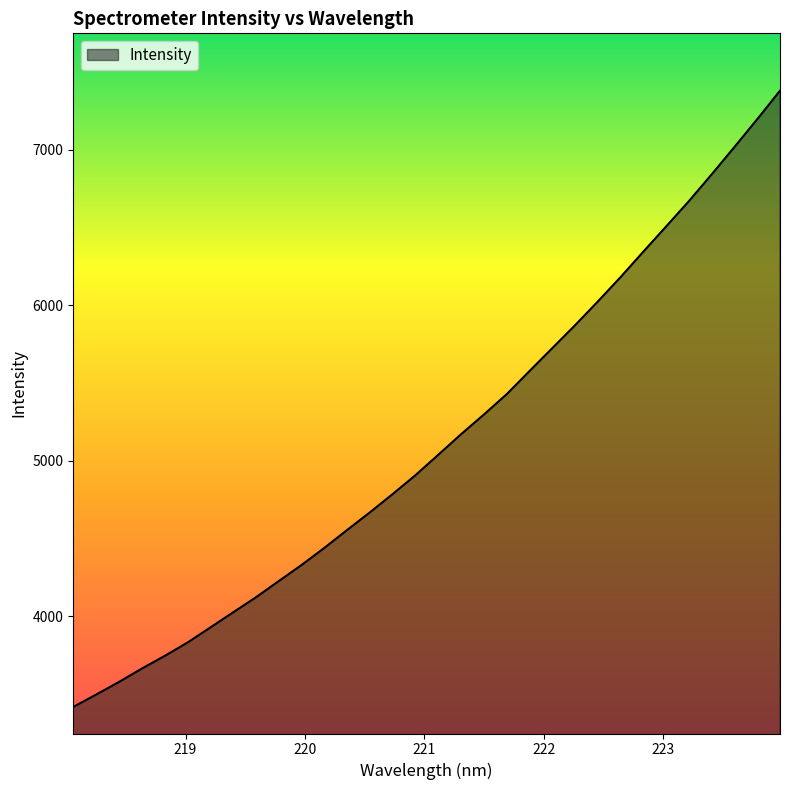

What is the minimum value shown in the chart?

3417.1